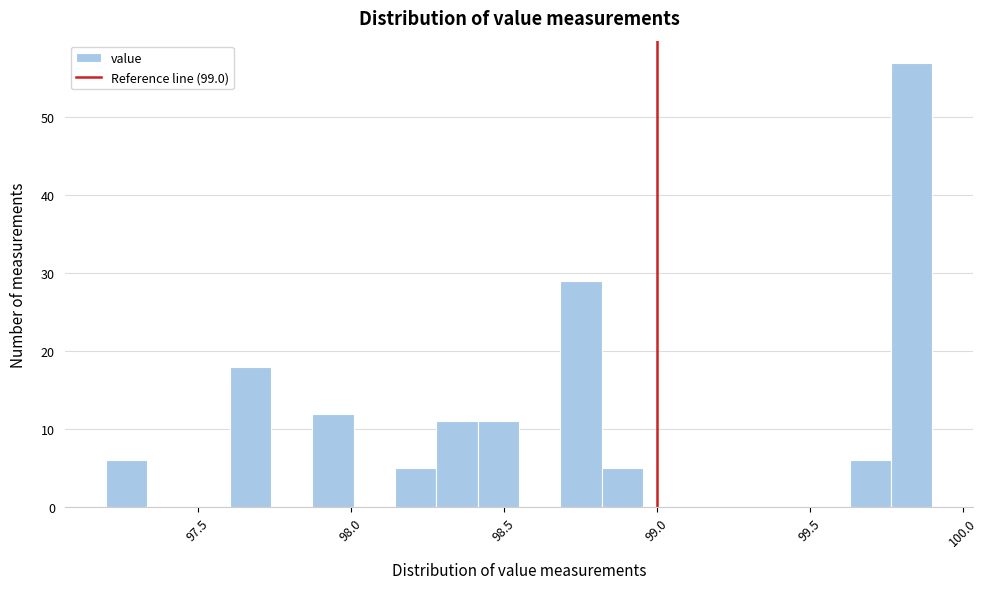

Around what value on the x-axis is the tallest bar? Give the approximate position of its centre, as read against the axis.

99.85